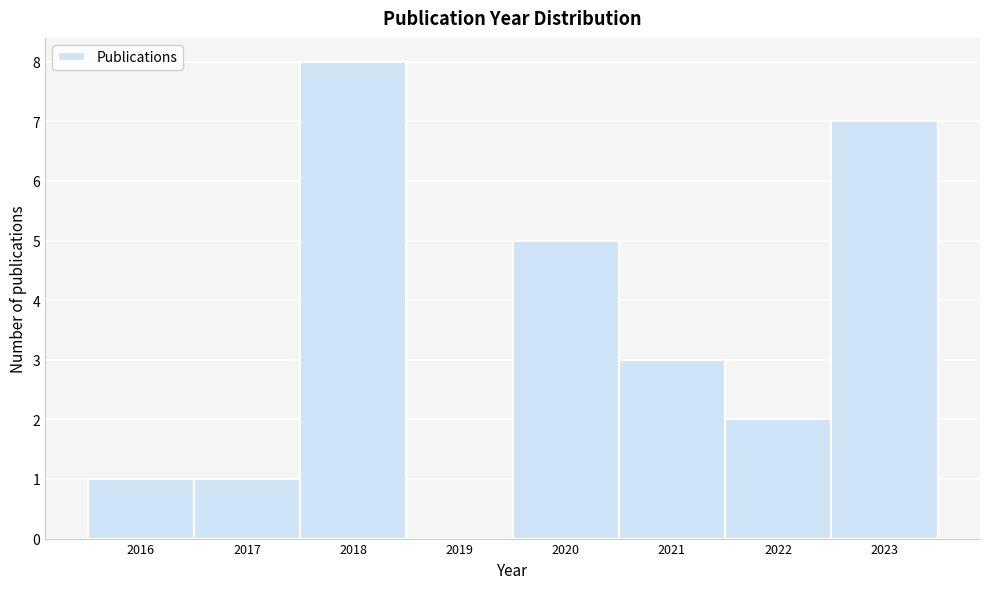

How tall is the bar that spans 2017.5 to 2018.5 on the x-axis? The values are not printed on the chart, so give them approximately, as read against the axis.

8